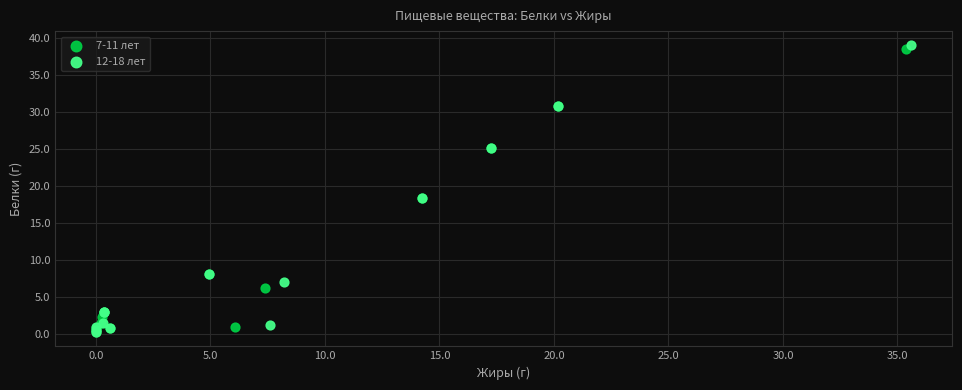

Which series has the widest spread of Y values?

12-18 лет